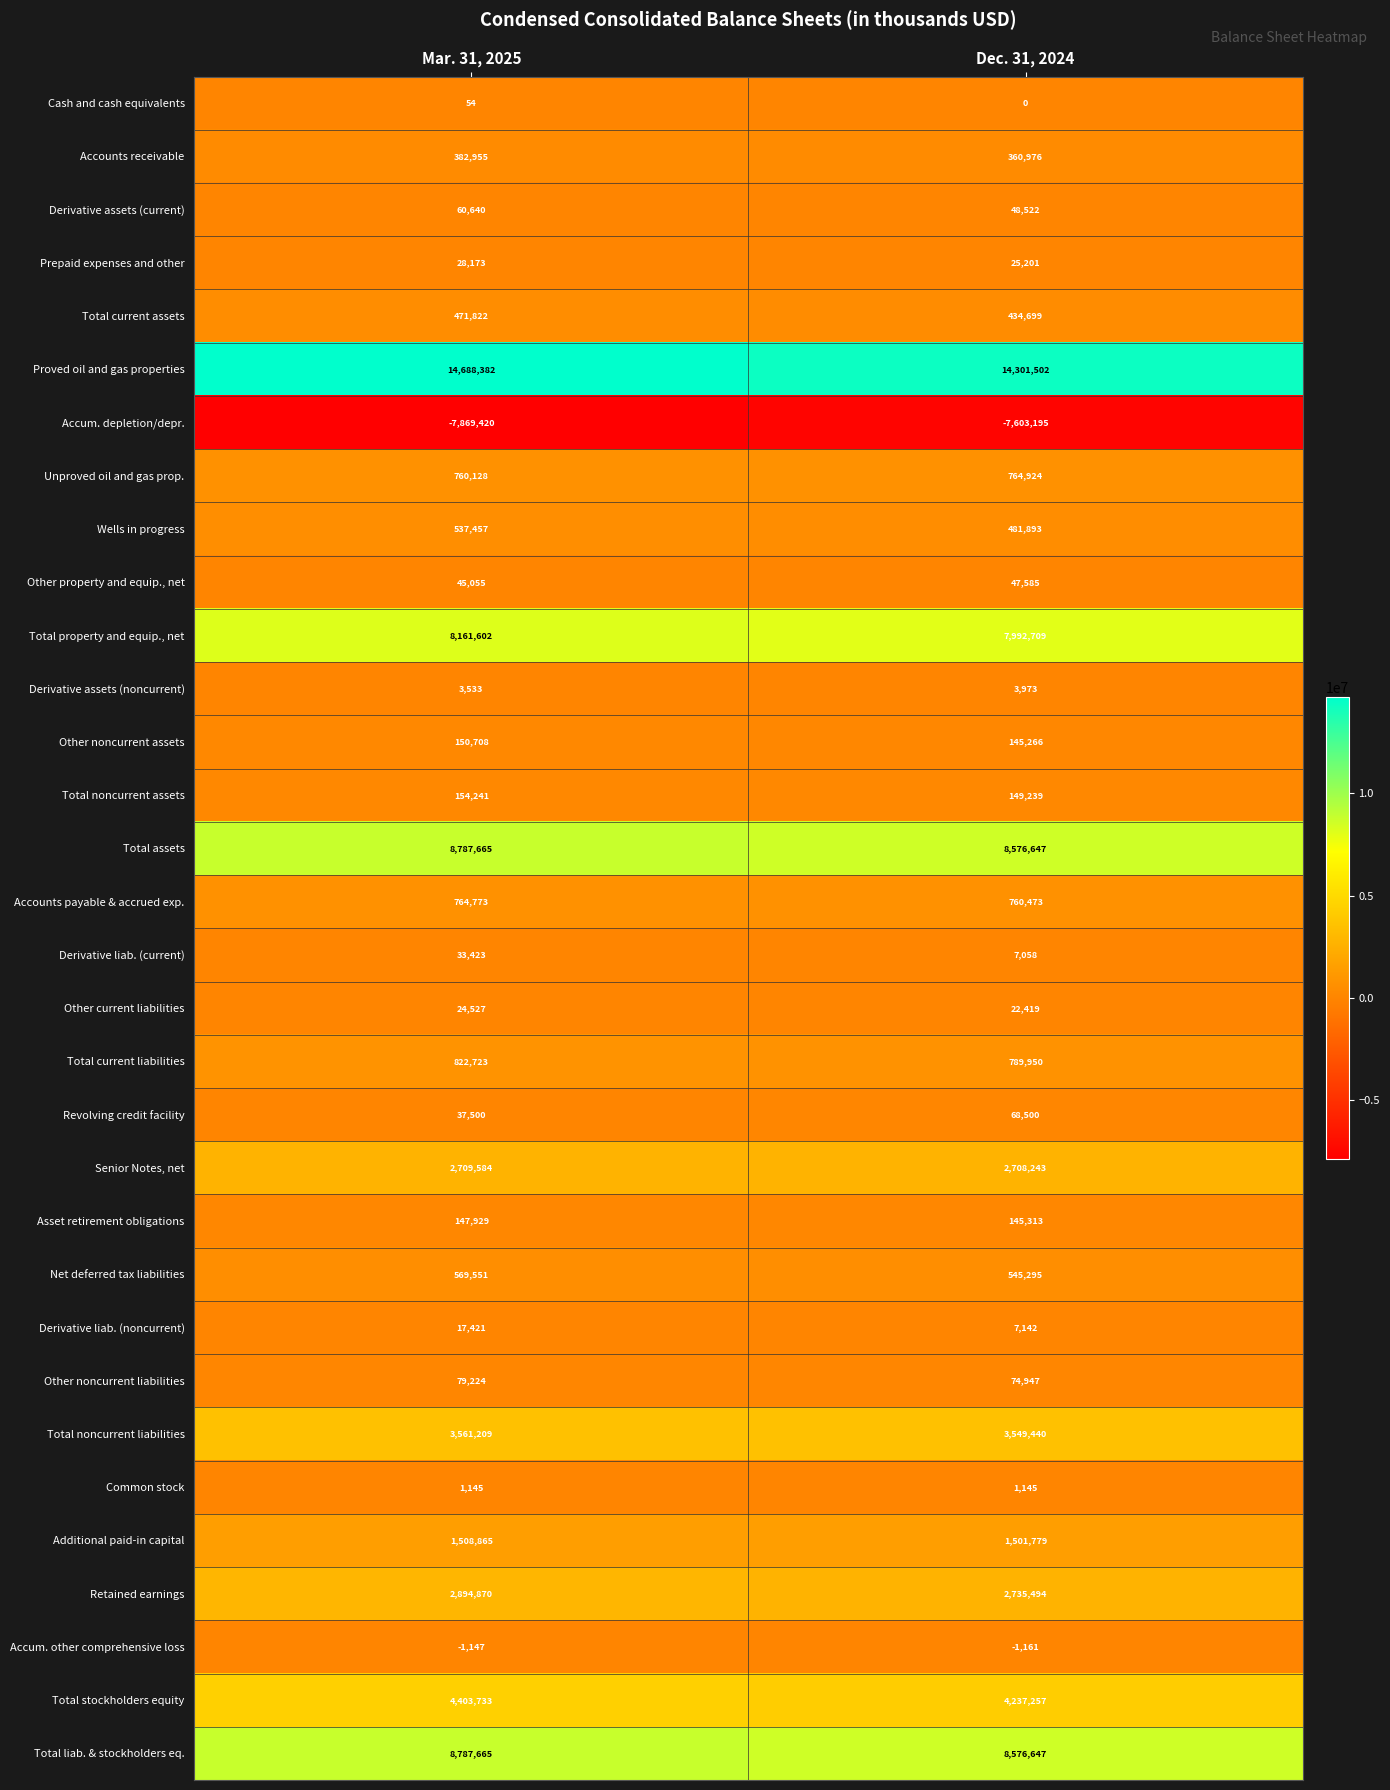

What is the minimum value shown in the chart?

-7869420